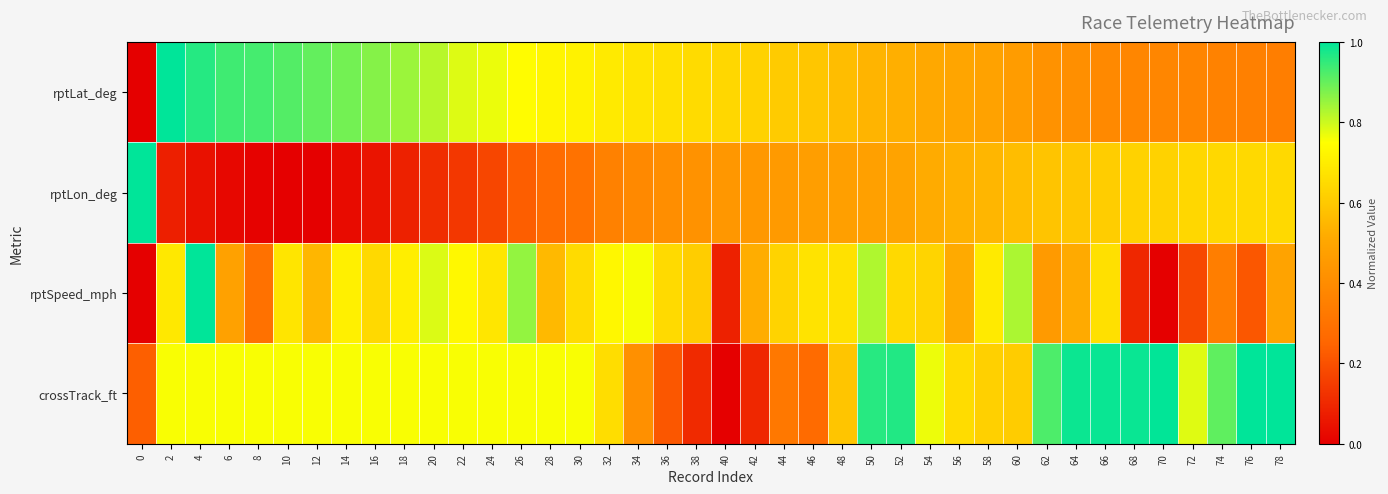

What is the difference between the highest and lowest values at 46?

0.4